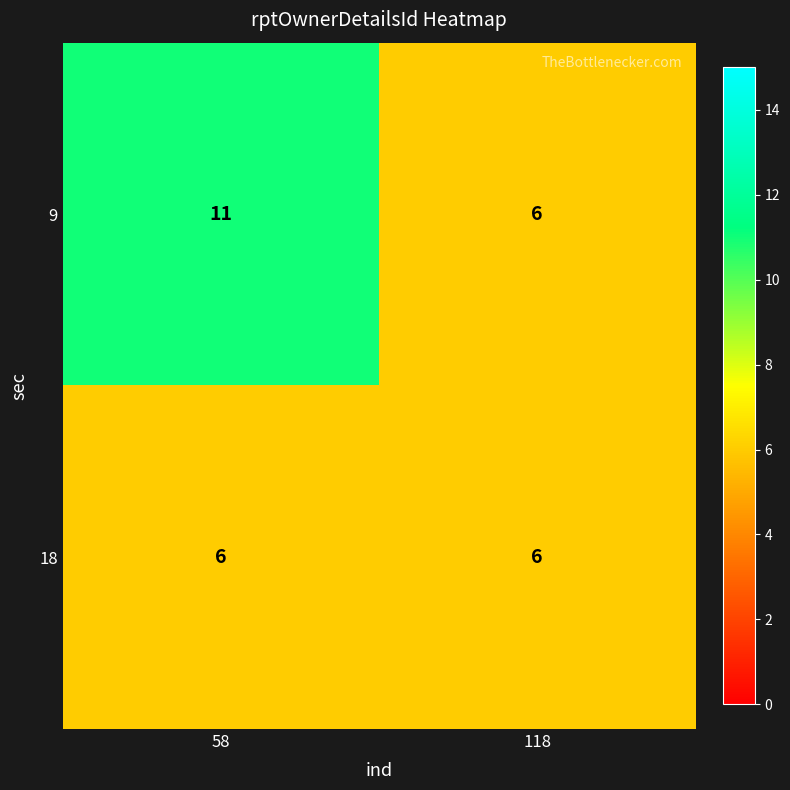

At how many categories does at least one series exceed 8?

1